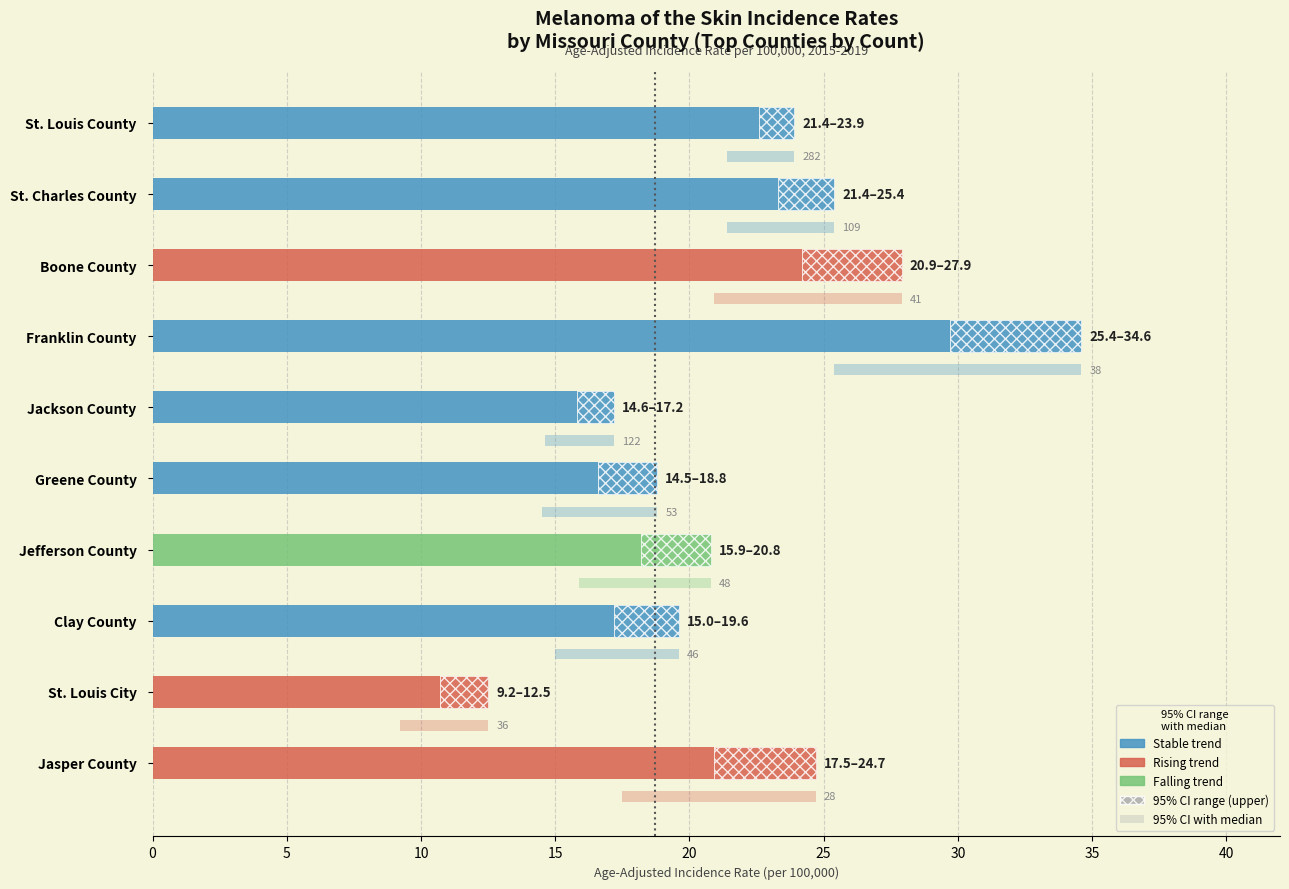

Between Boone County and Greene County, which series saw the biggest shift?

Upper 95% CI